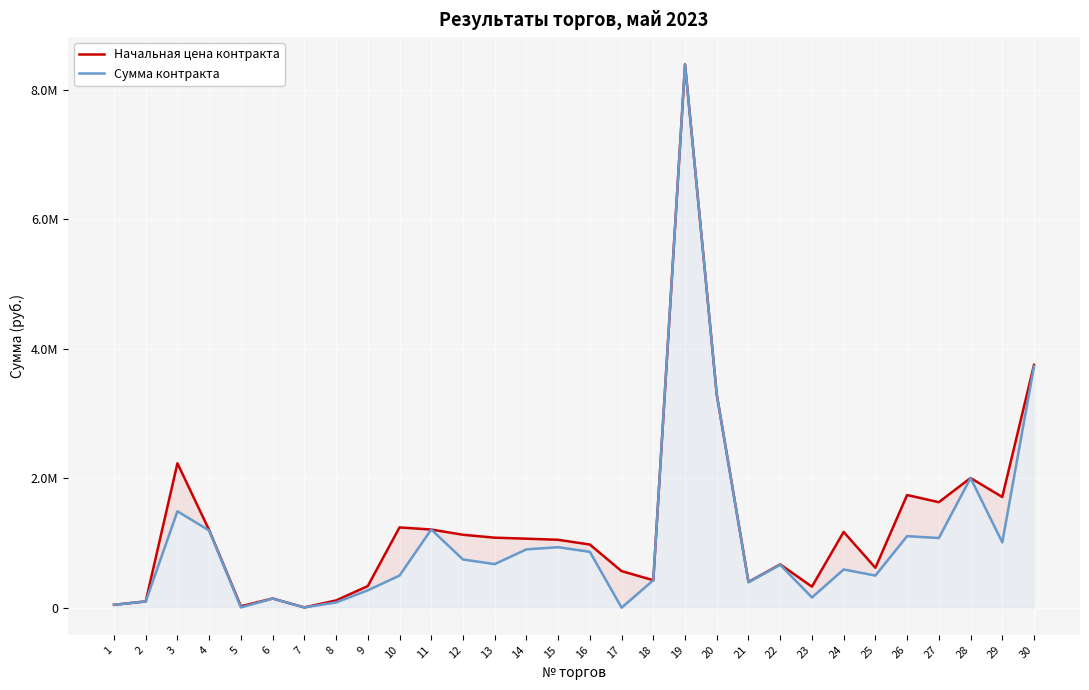

Where is the first local minimum for Сумма контракта?

5